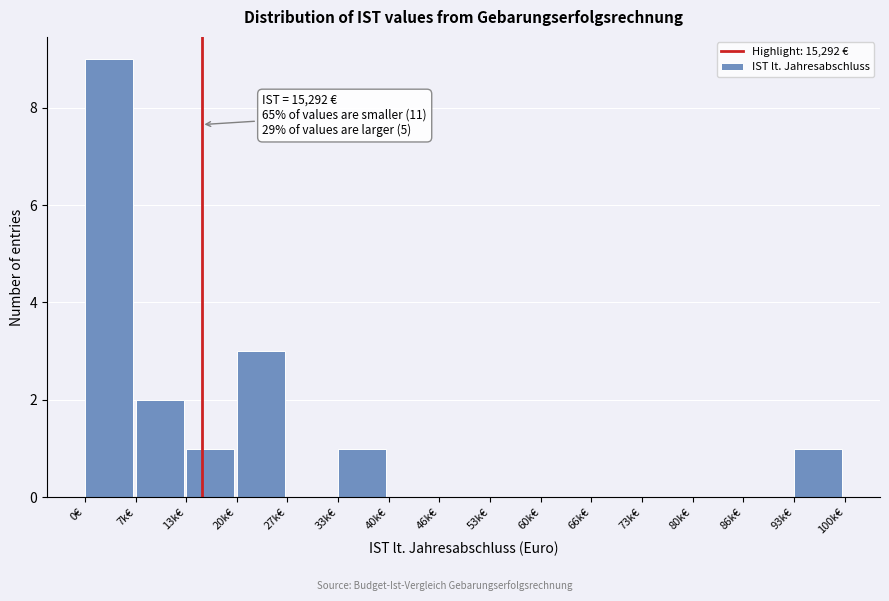

Reading left to right, transcribe all the data shown in this chart.

0€=9	7k€=2	13k€=1	20k€=3	27k€=0	33k€=1	40k€=0	46k€=0	53k€=0	60k€=0	66k€=0	73k€=0	80k€=0	86k€=0	93k€=1